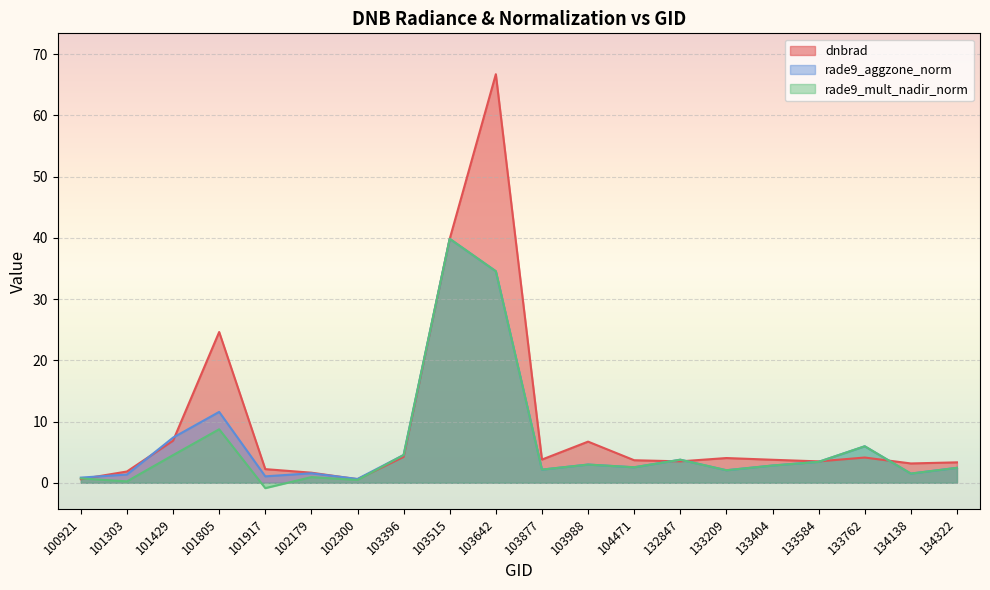

What is the value of the rade9_aggzone_norm point at the 9th from the left?

39.9